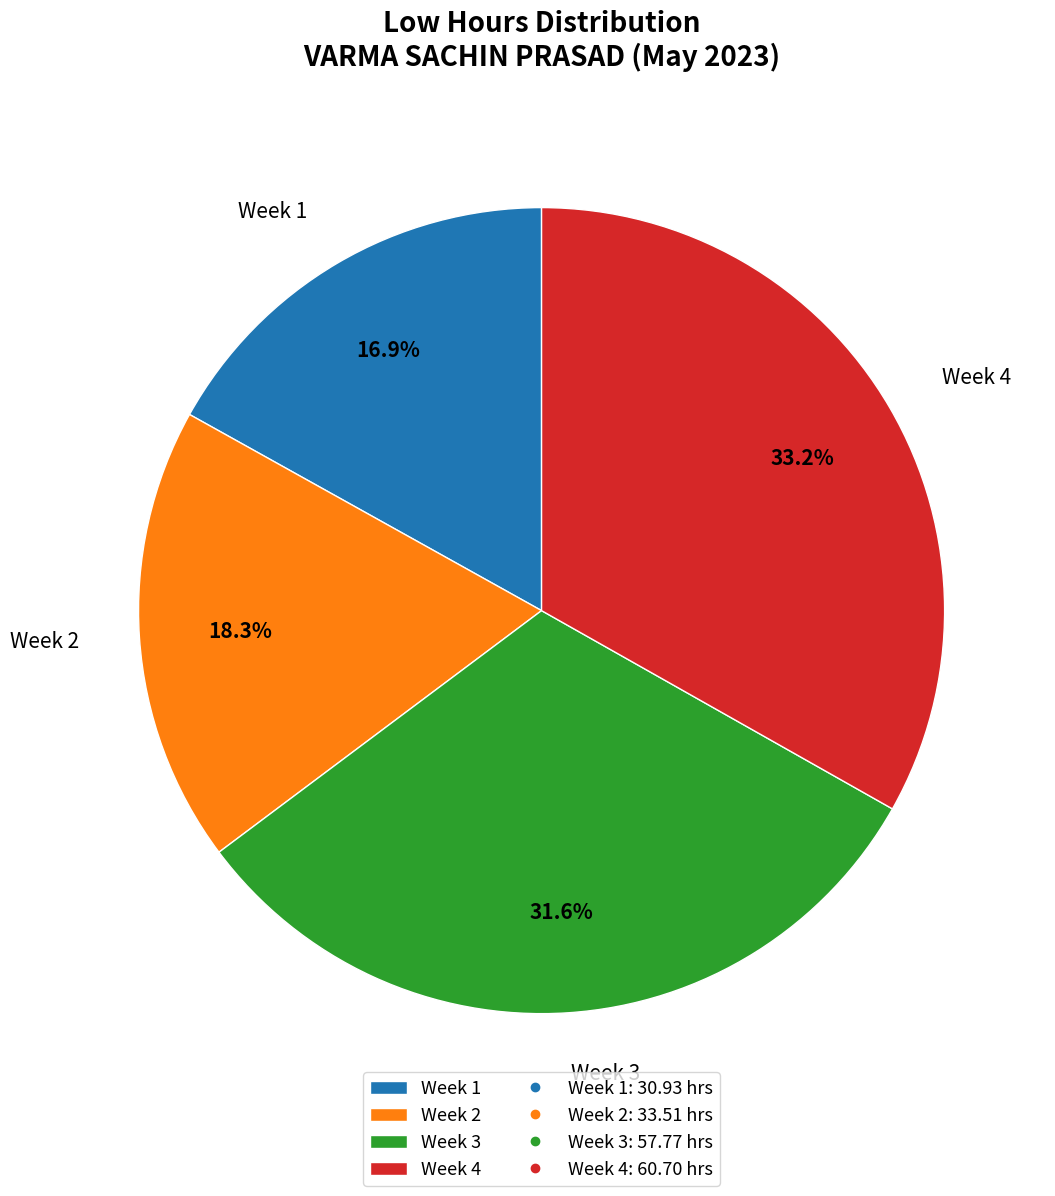

Between Week 2 and Week 1, which is larger?

Week 2